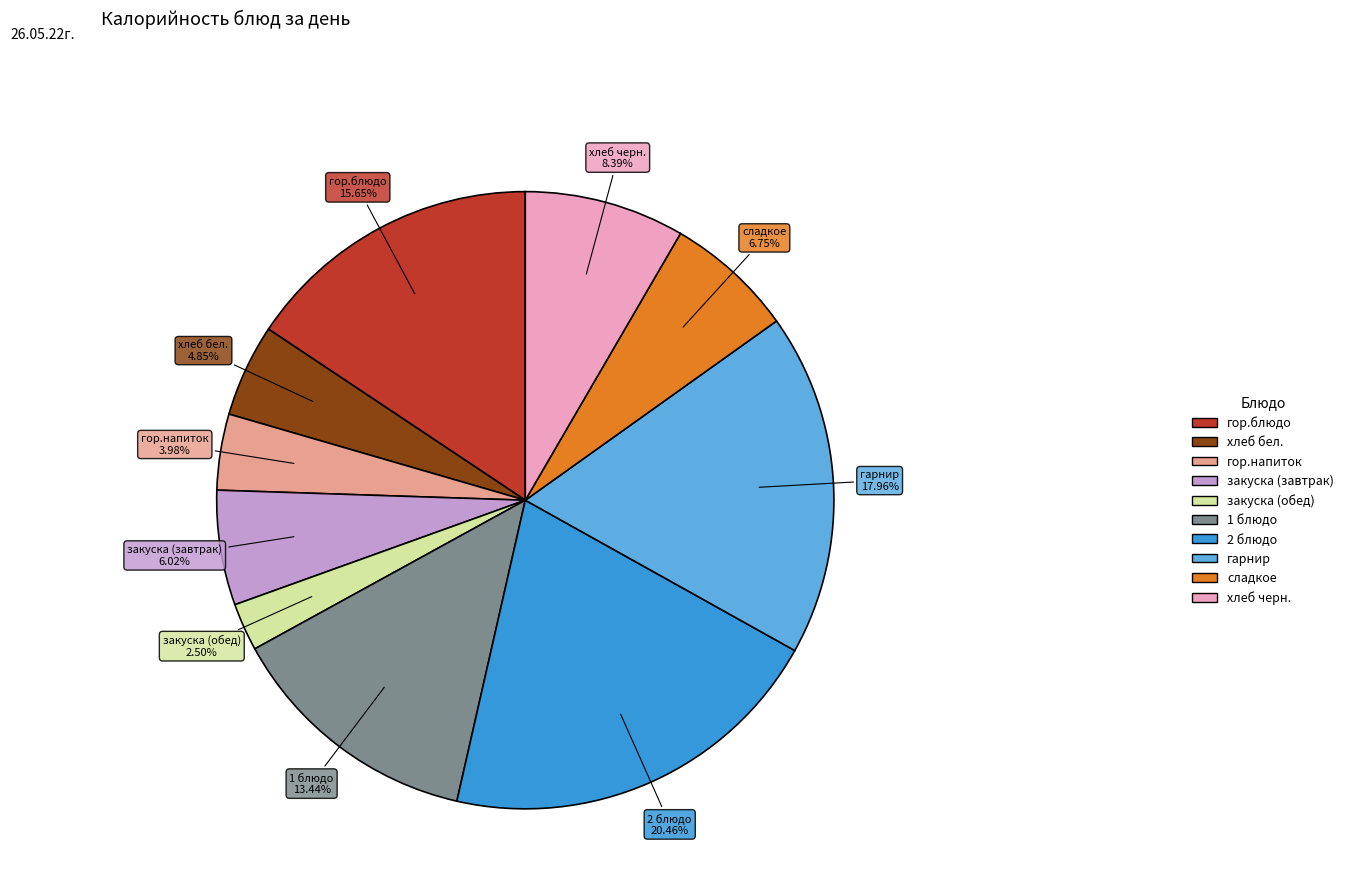

Approximately how many times larger is the value at закуска (завтрак) compared to гор.напиток?

1.5